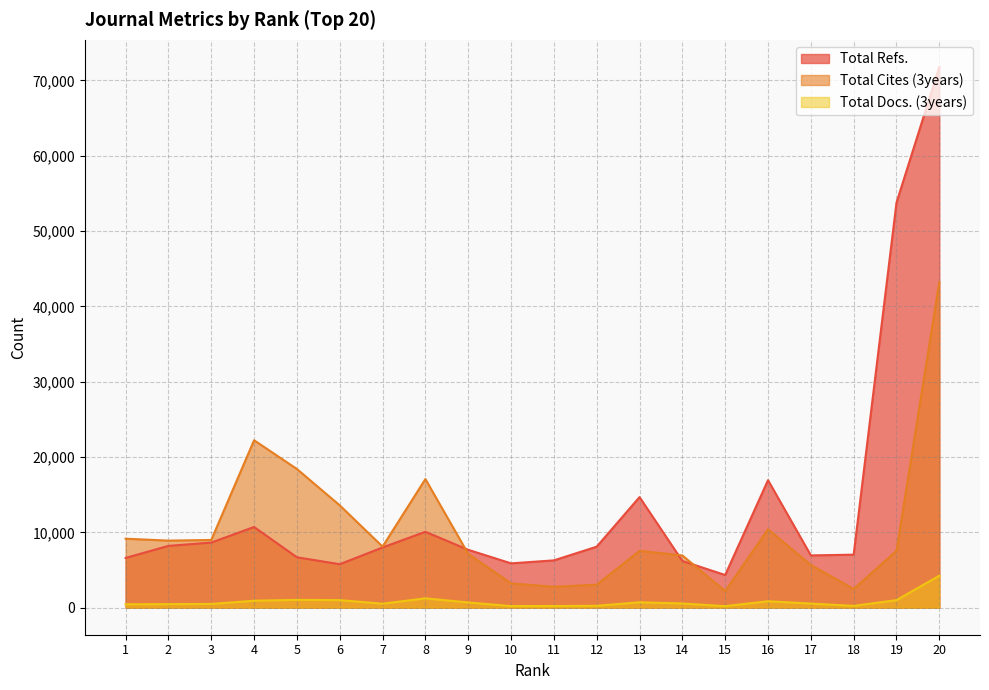

At which category is the sum across all series the highest?

20